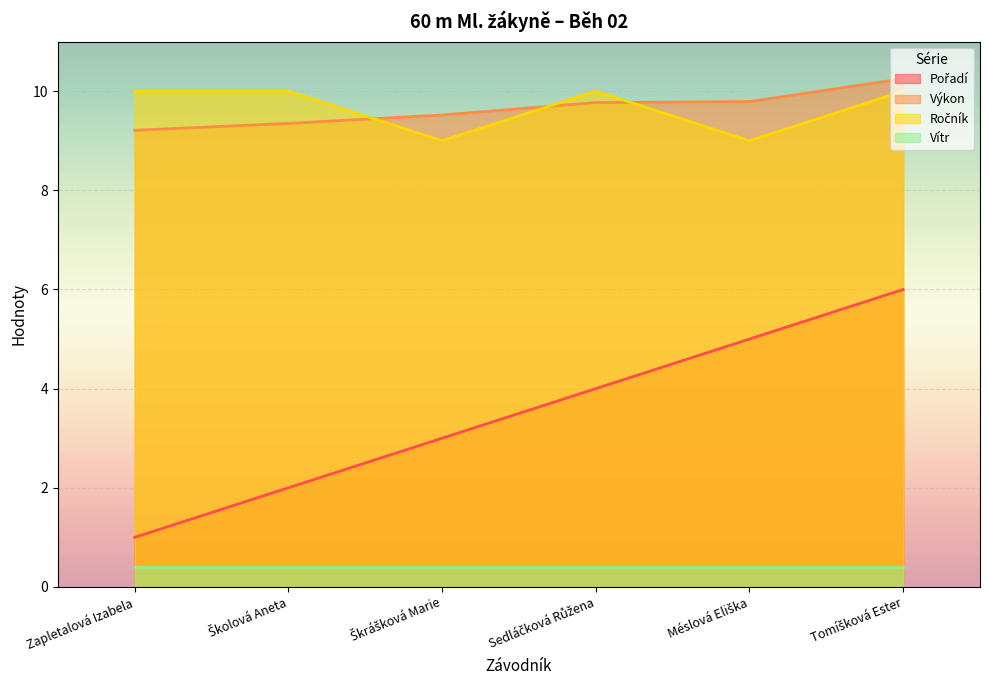

What is the highest value of the Vítr series?

0.4